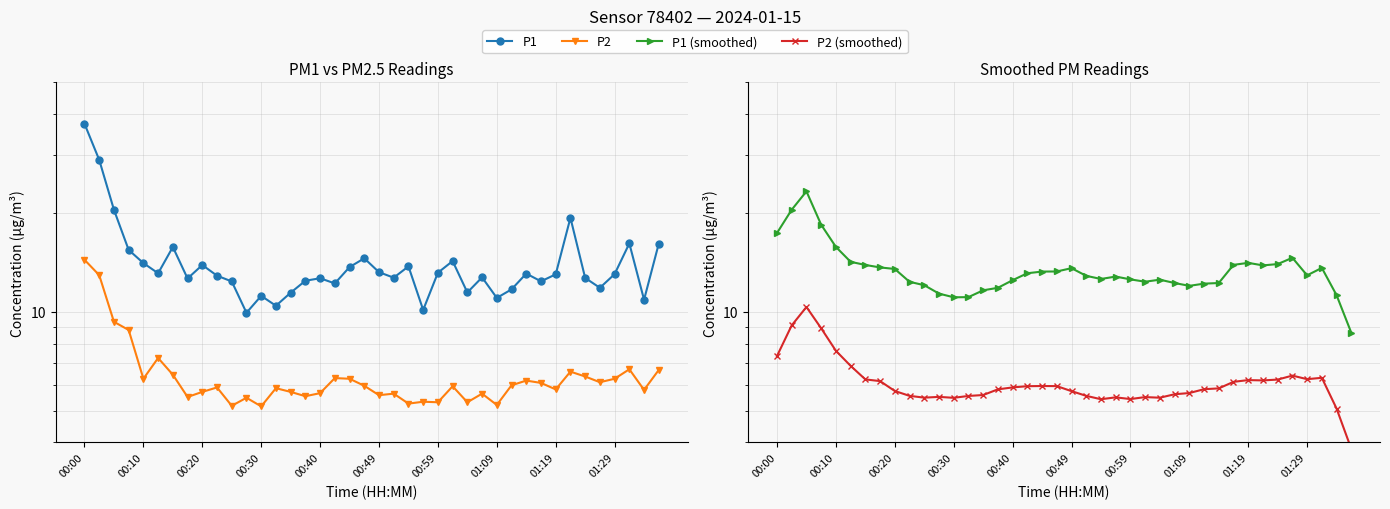

How many interior local valleys does the P2 series have?

13